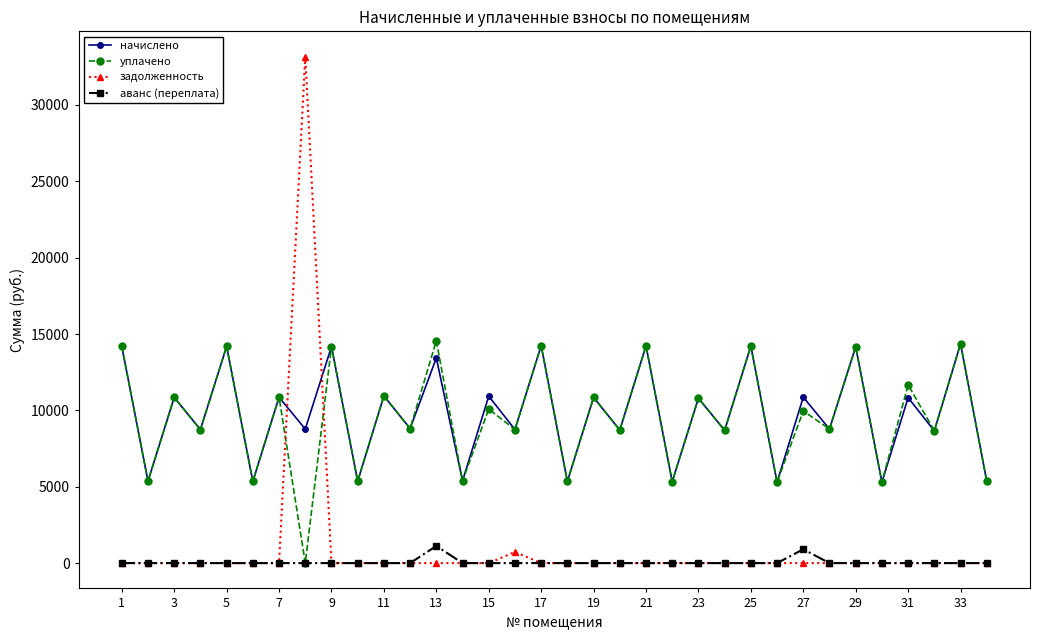

What is the value of the аванс (переплата) point at the 13th from the left?

1119.2